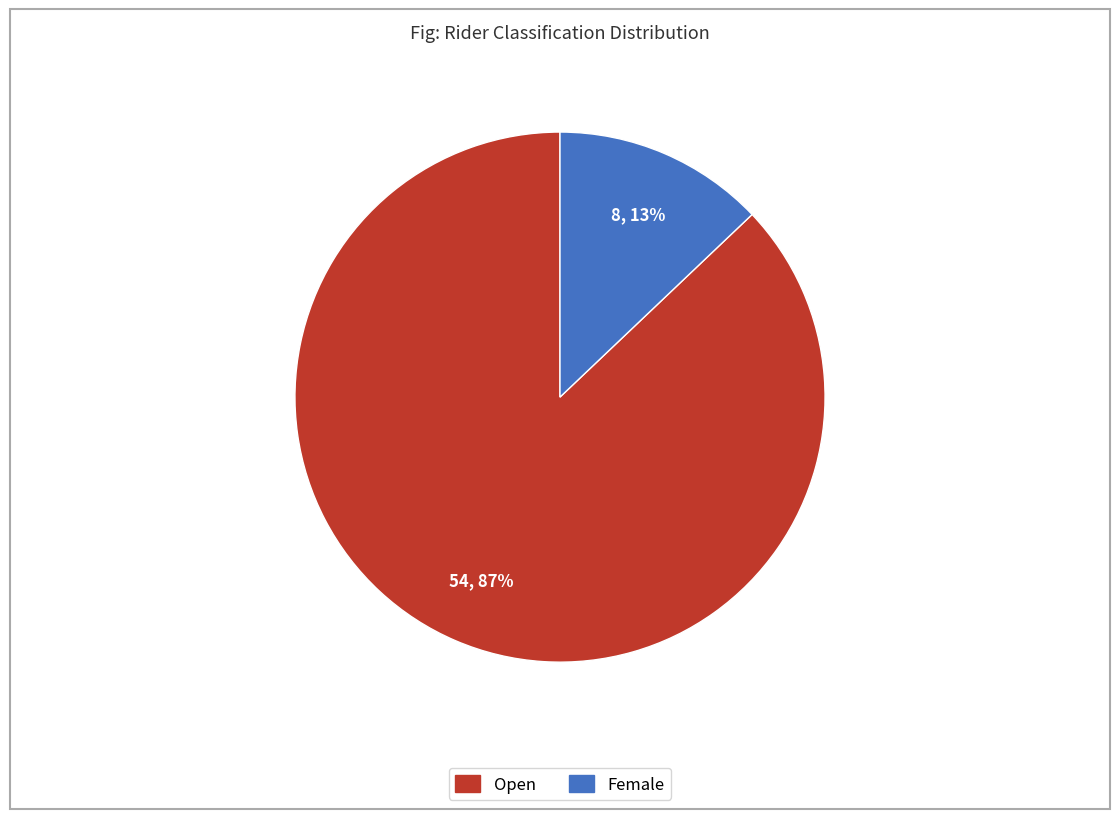

How many slices are in this pie chart?

2